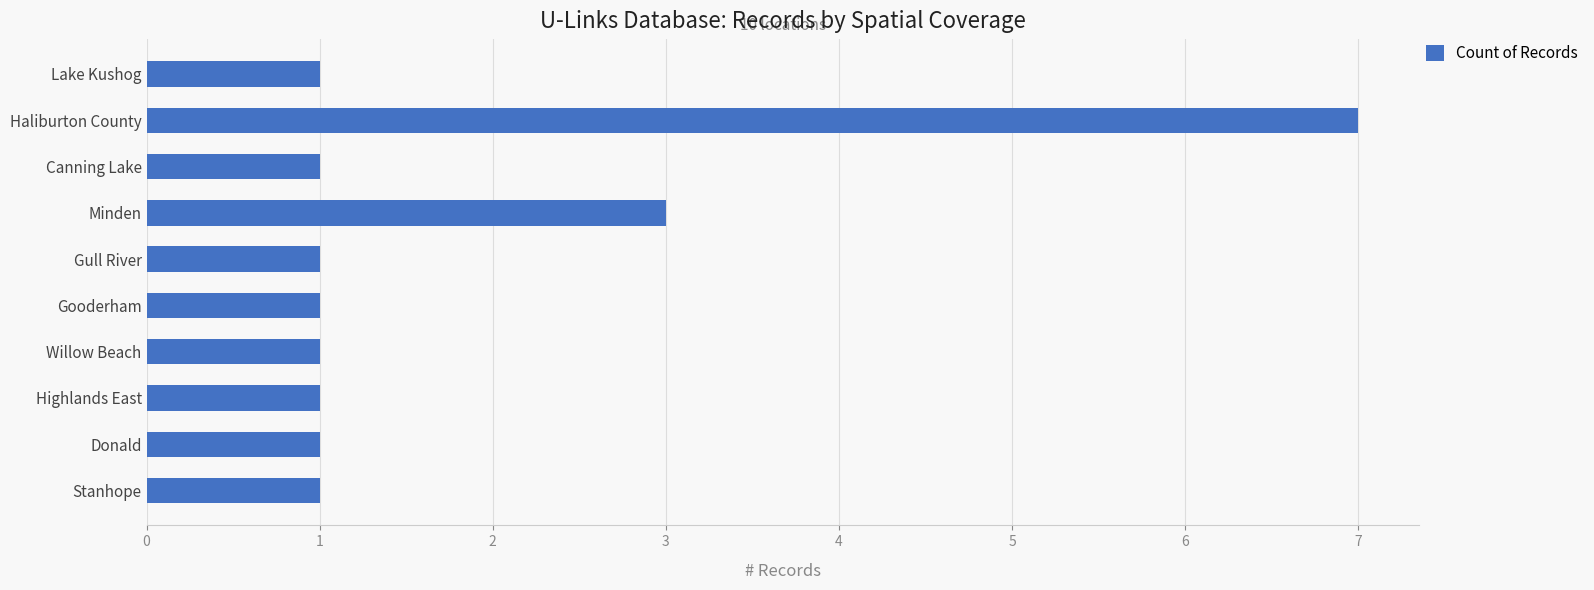

What is the ratio of the value at Stanhope to the value at Gull River?

1.0